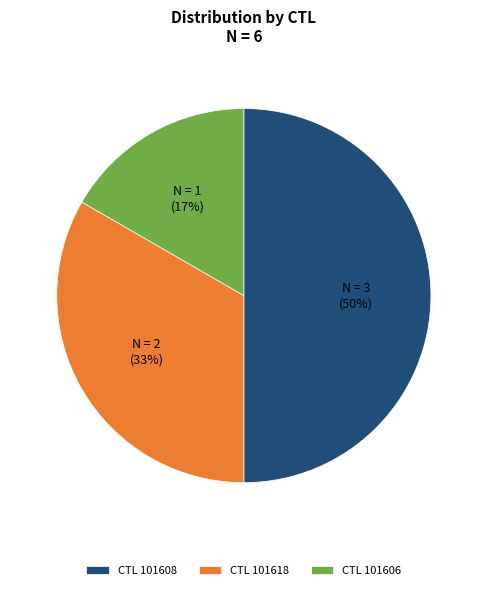

Does CTL 101606 account for over 50% of the chart?

No